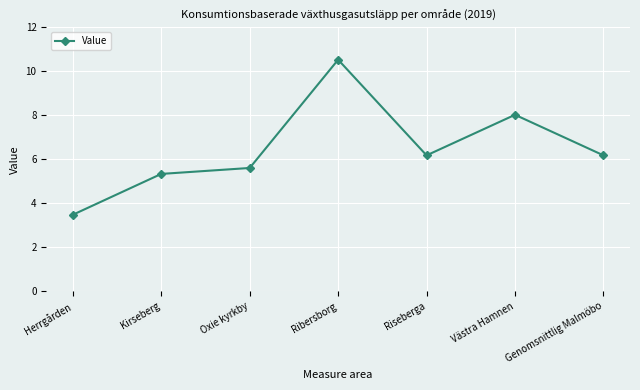

What is the approximate value at Oxie kyrkby?

5.6